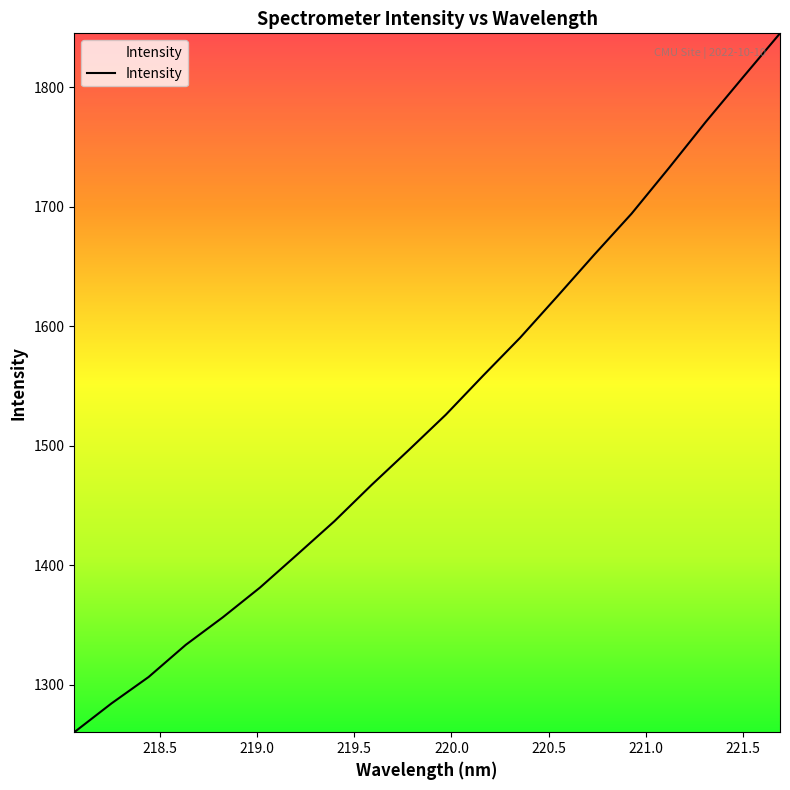

What is the difference between the second highest and minimum values?

548.4